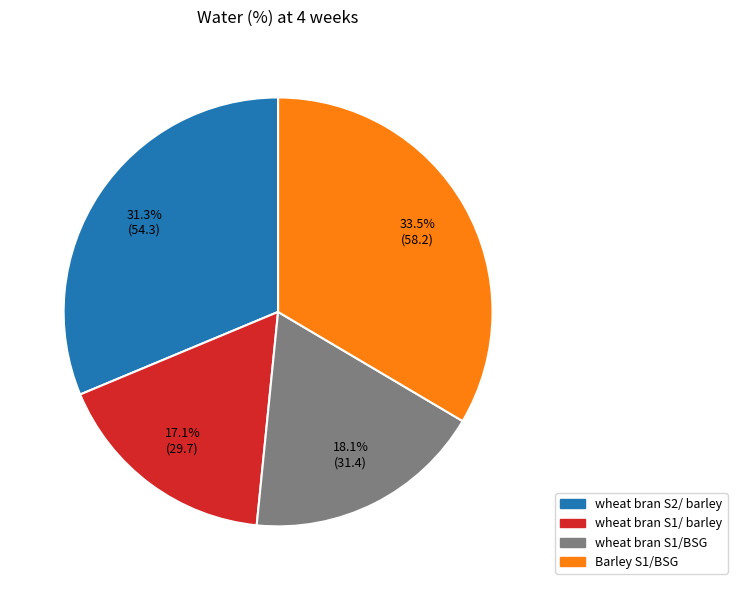

To the nearest percent, what is the combined percentage of wheat bran S1/BSG and wheat bran S1/ barley?

35%